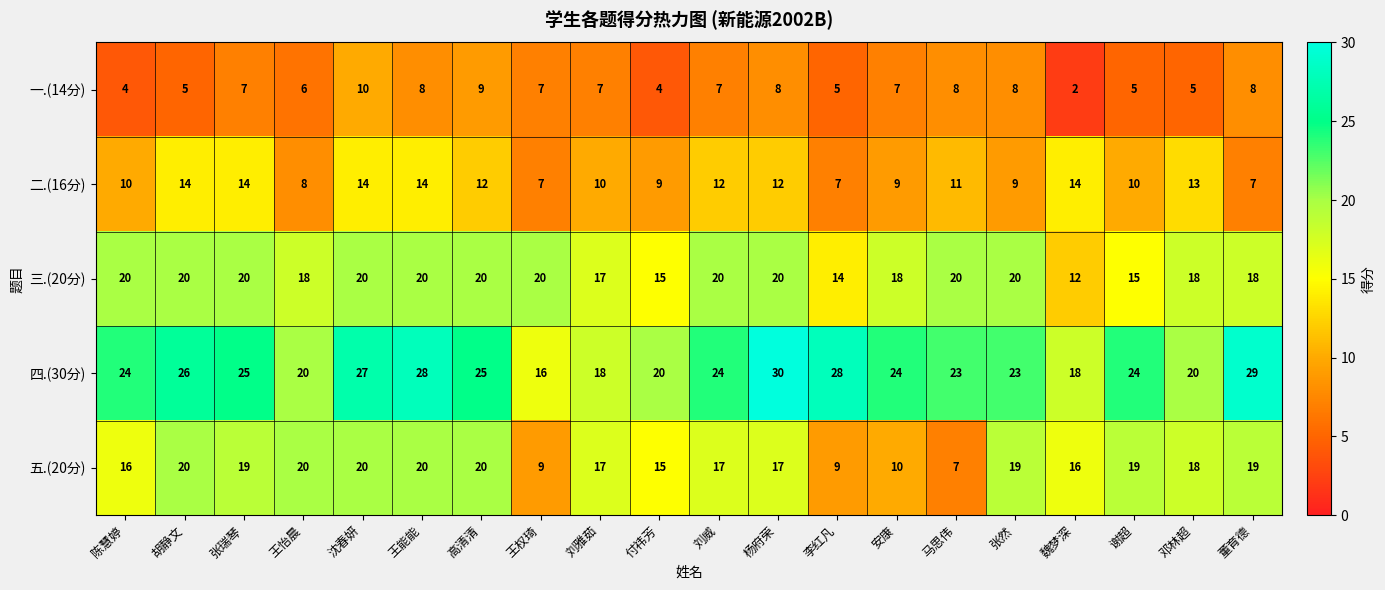

At which category is the sum across all series the highest?

沈春妍